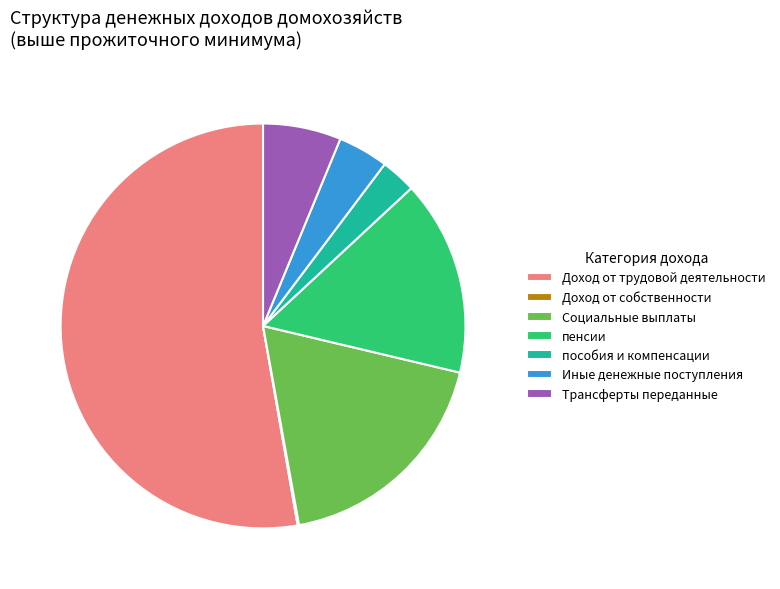

Do Иные денежные поступления and пособия и компенсации together represent more than half of the pie?

No